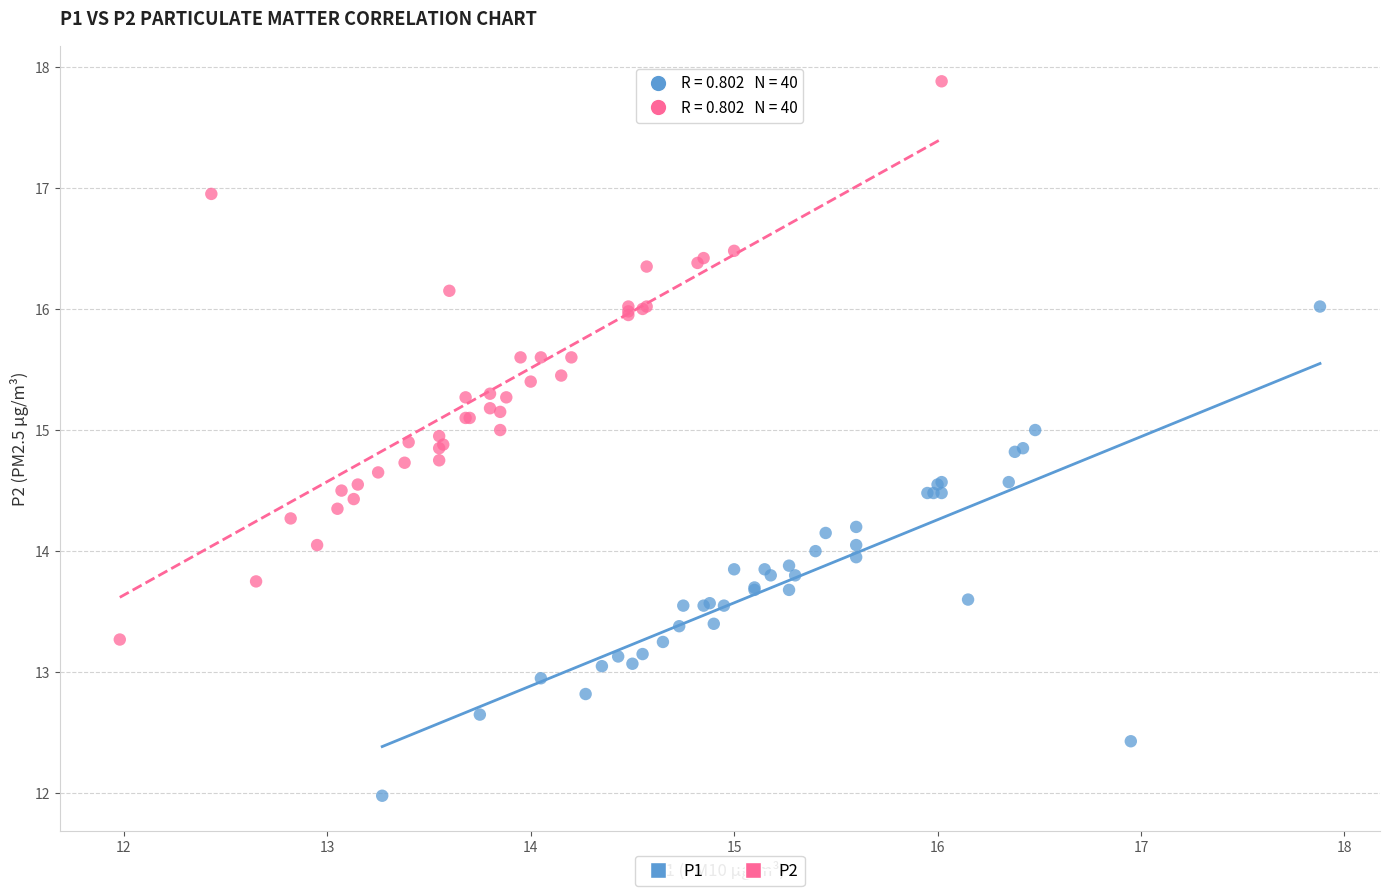

Which series contains the highest Y value?

P2